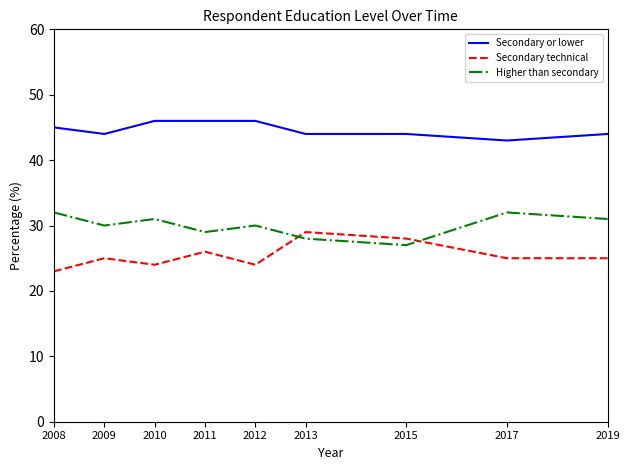

What are all the series names shown in the legend?

Secondary or lower, Secondary technical, Higher than secondary